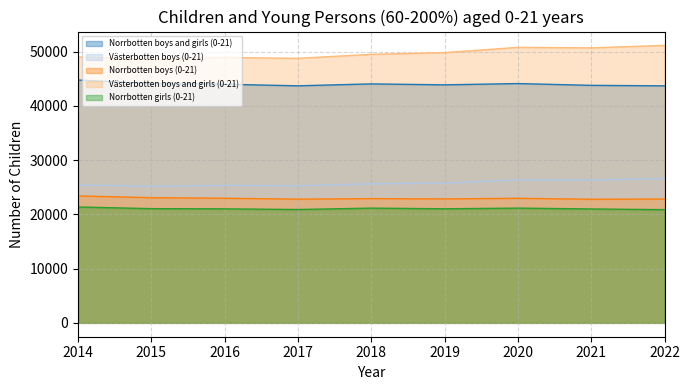

Rank the categories by Västerbotten boys (0-21) value from lowest to highest.

2015, 2017, 2016, 2014, 2018, 2019, 2020, 2021, 2022